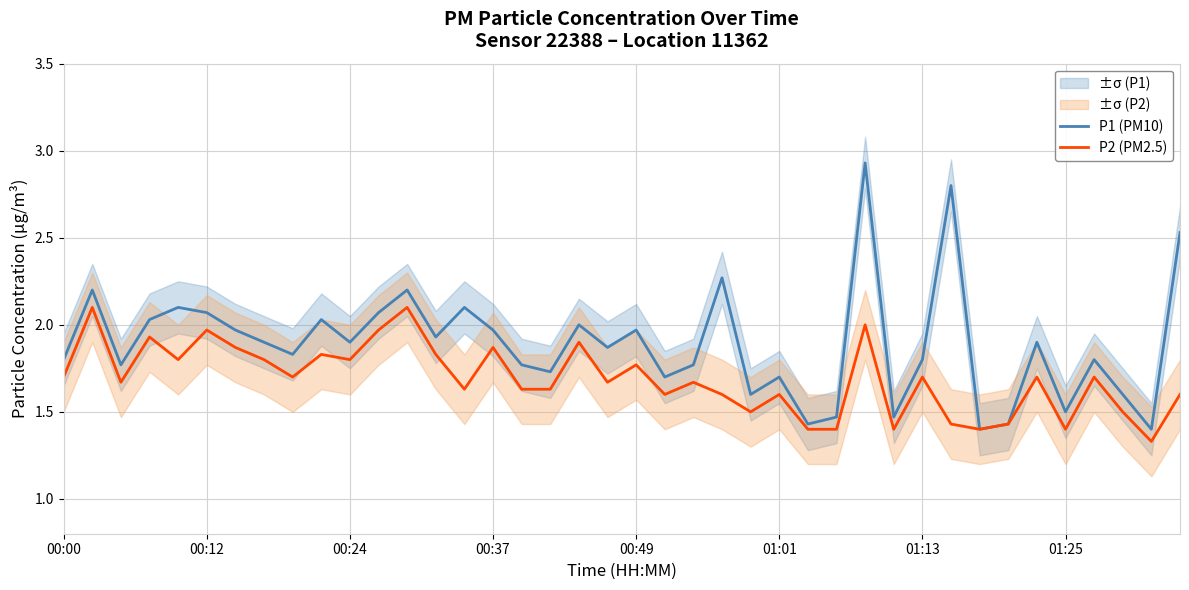

True or false: P1 (PM10) and P2 (PM2.5) cross at least once.

False